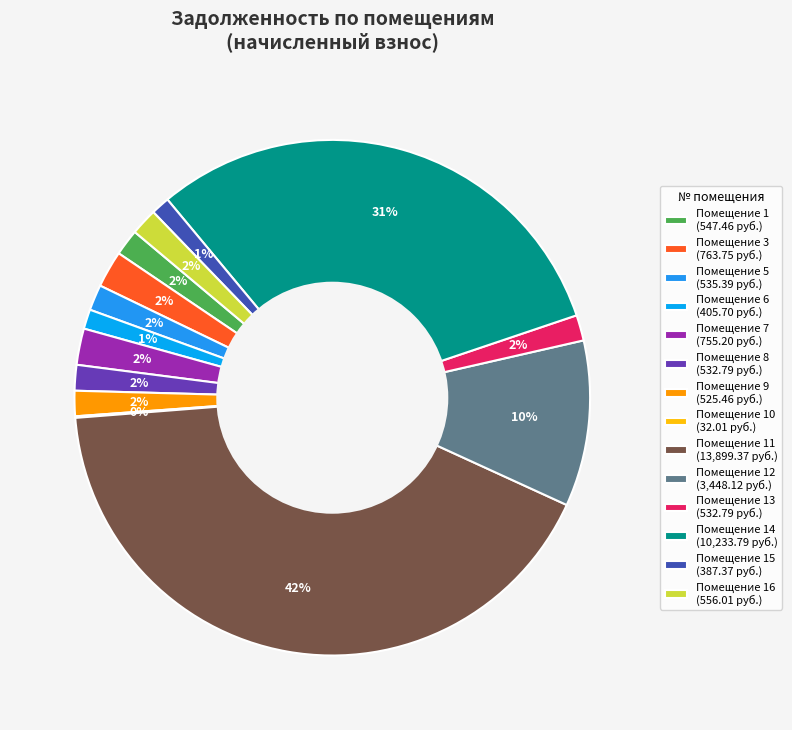

To the nearest percent, what is the average slice percentage?

7%